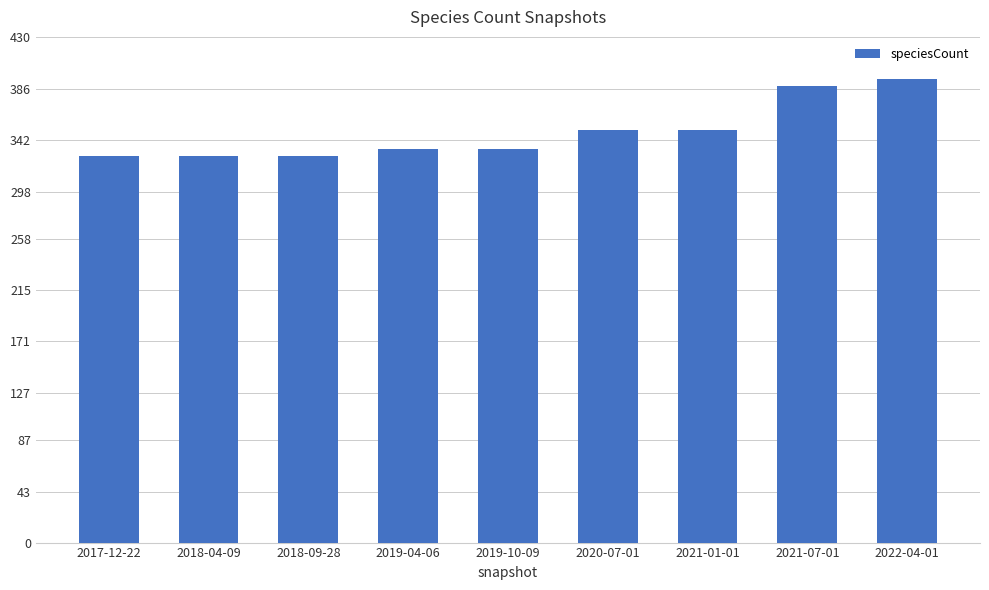

How many data points are less than 335?

3